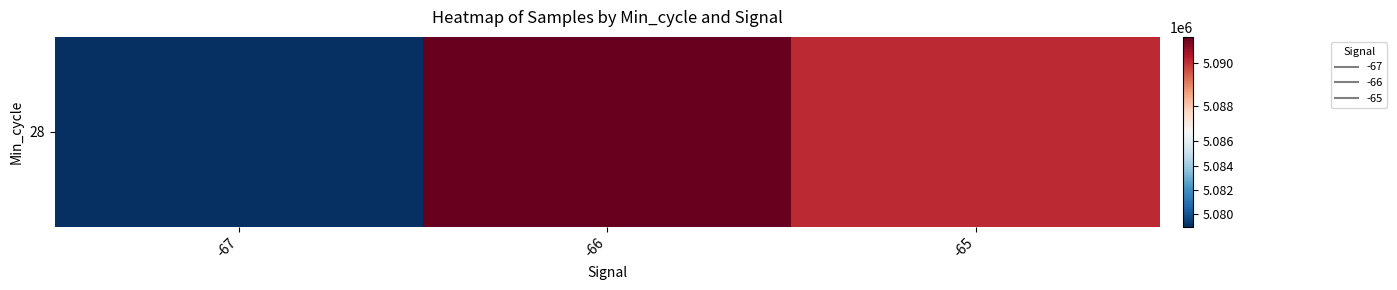

List the labels in order of value, largest first.

-66, -65, -67